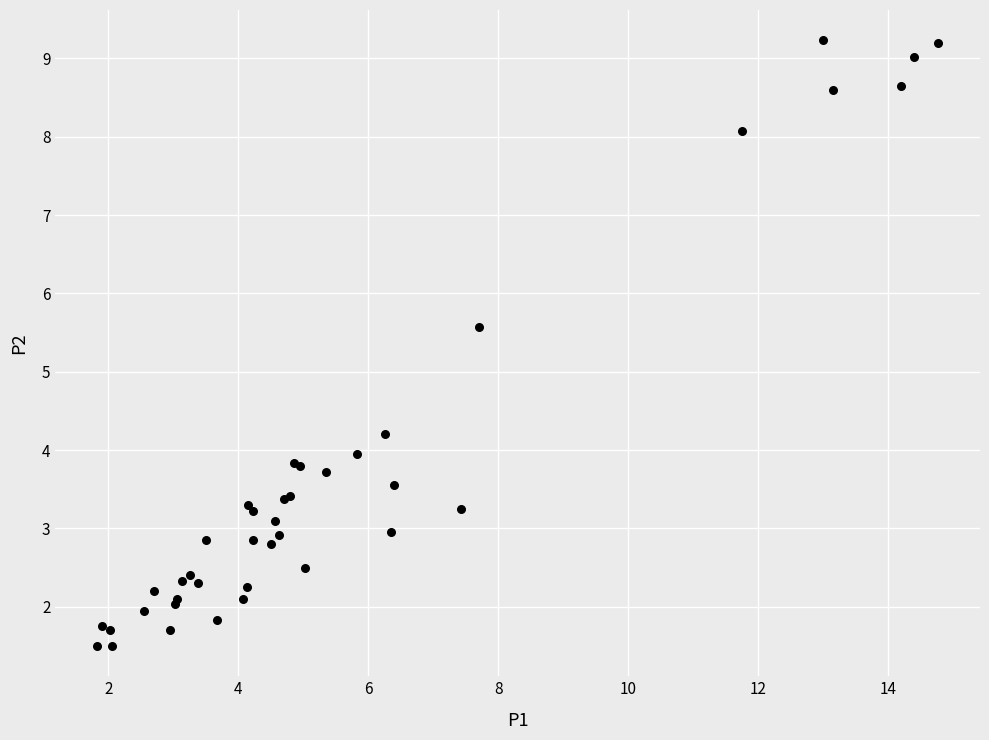

What Y value in the scatter plot is closest to 5?

5.6